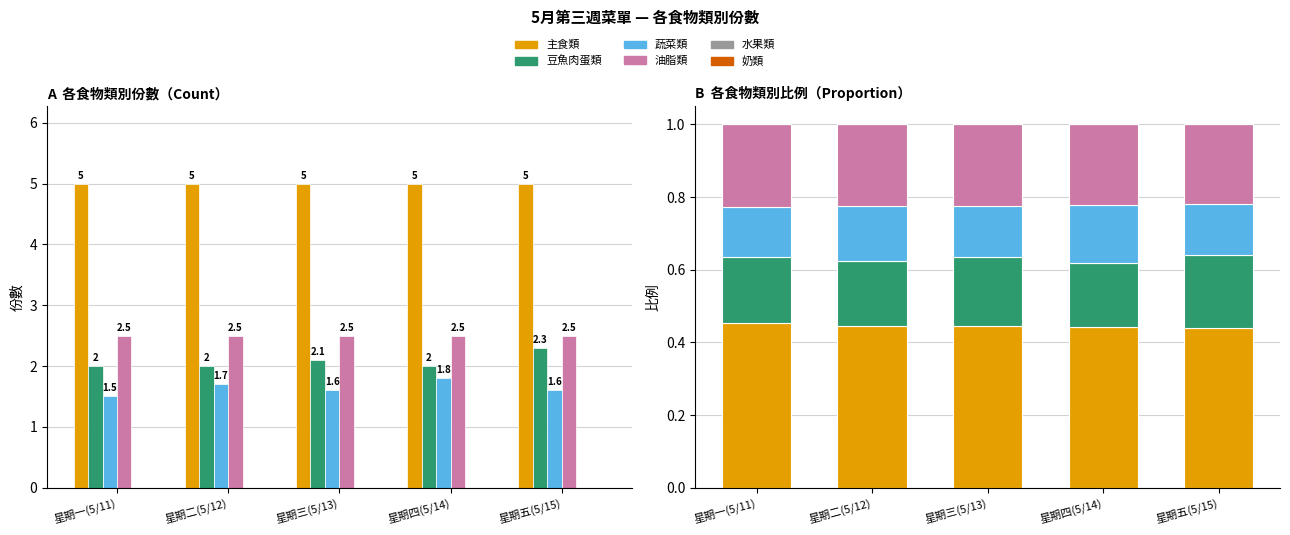

Is it true that 油脂類 equals 0.2 at 星期一(5/11)?

True